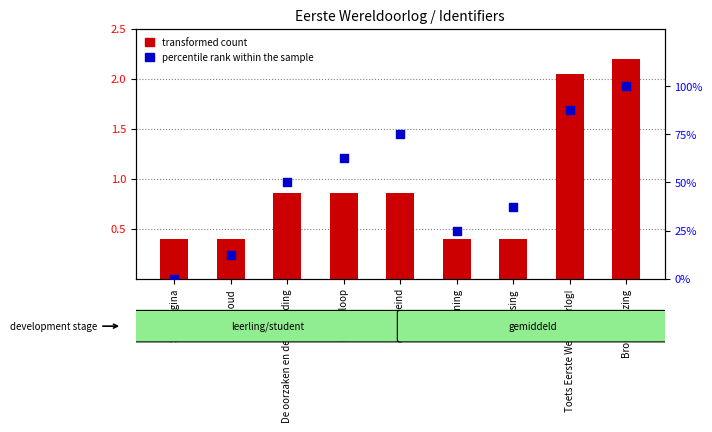

Which series contains the lowest Y value?

percentile rank within the sample